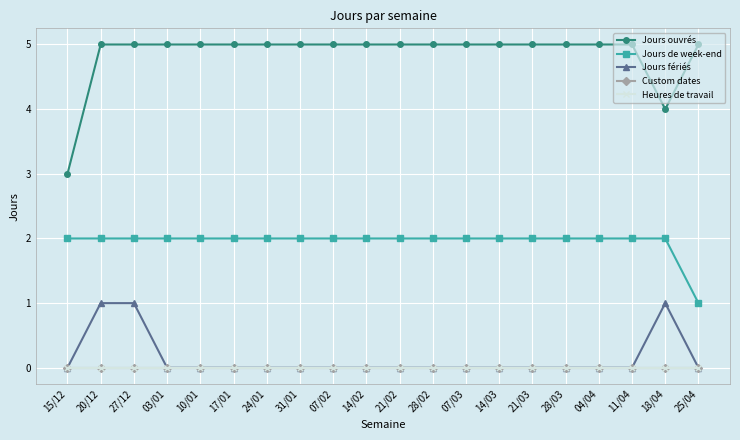

Is this an area chart (filled region under the line)?

No